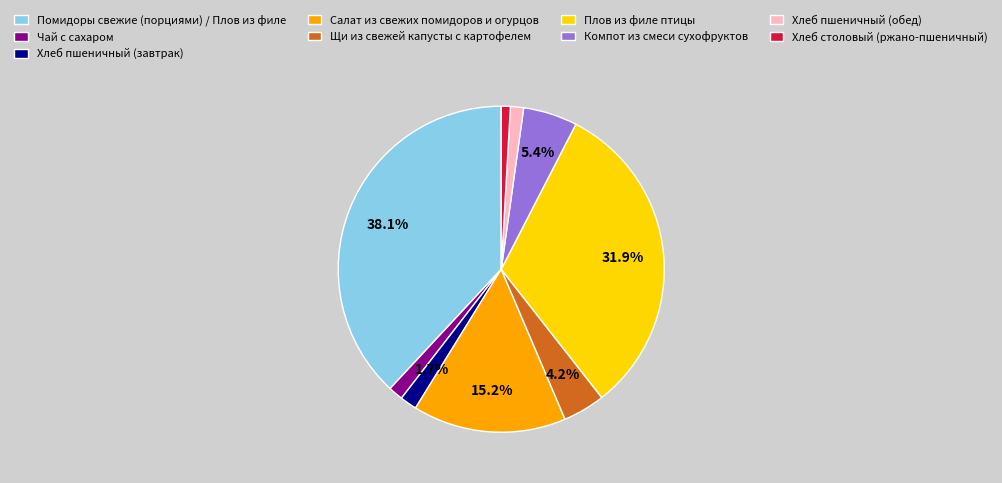

Is it true that Хлеб пшеничный (обед) is 11% of the pie?

False